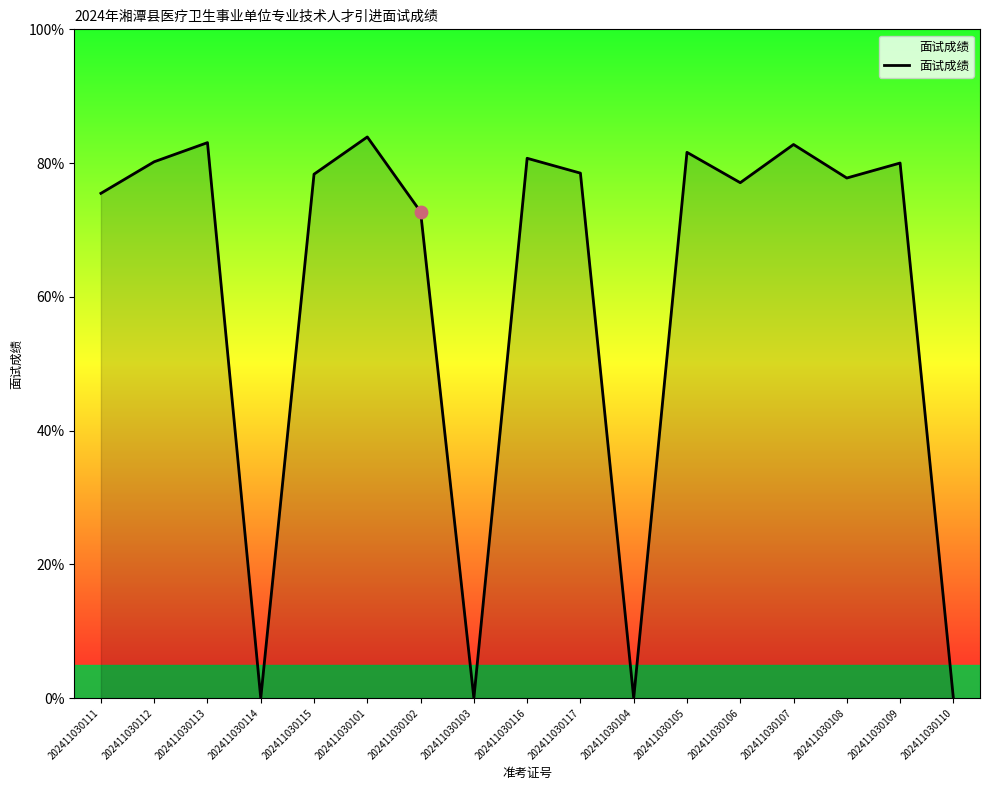

Between 202411030110 and 202411030105, which is larger?

202411030105